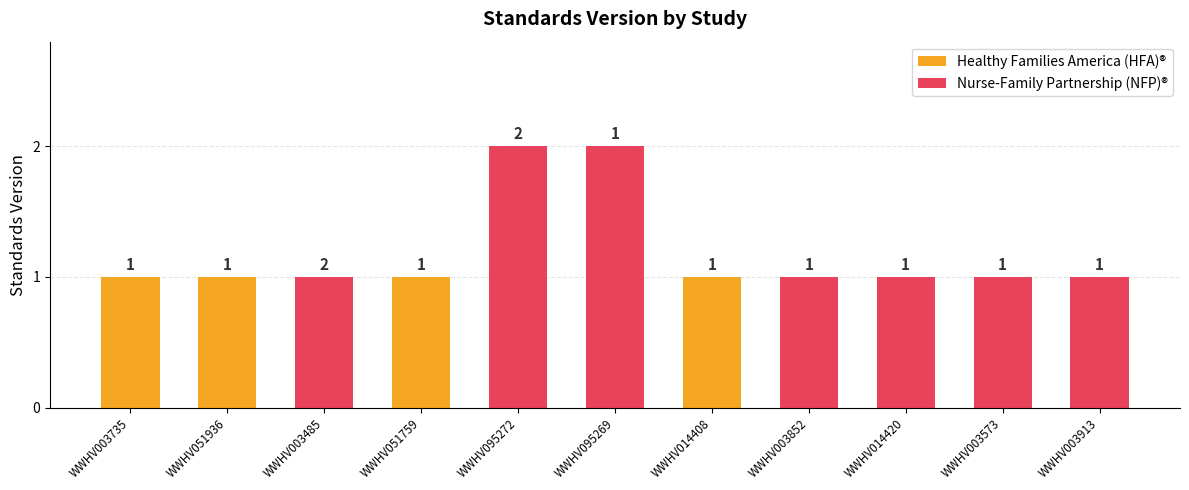

Are the bars horizontal?

No